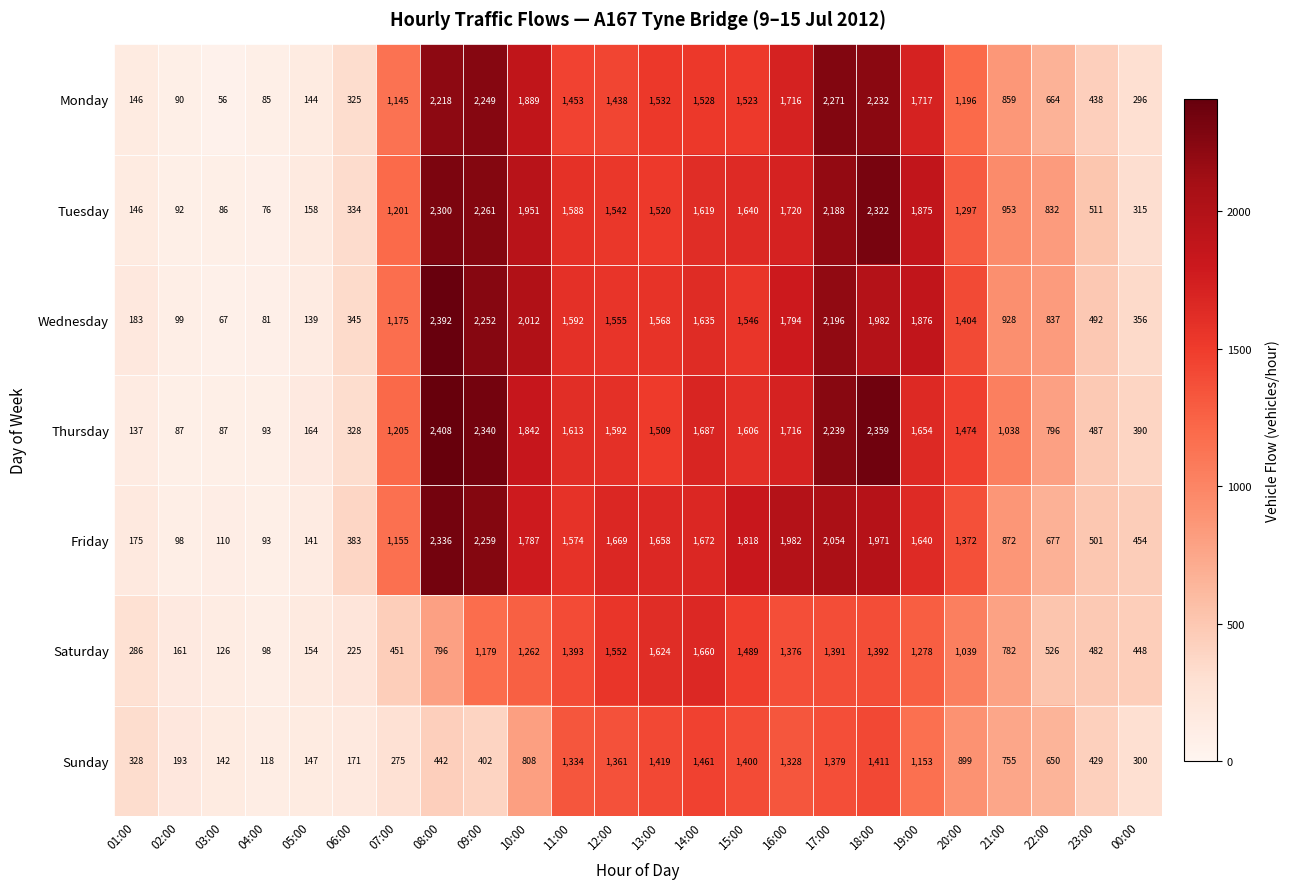

At which label is Sunday closest to 789?

10:00